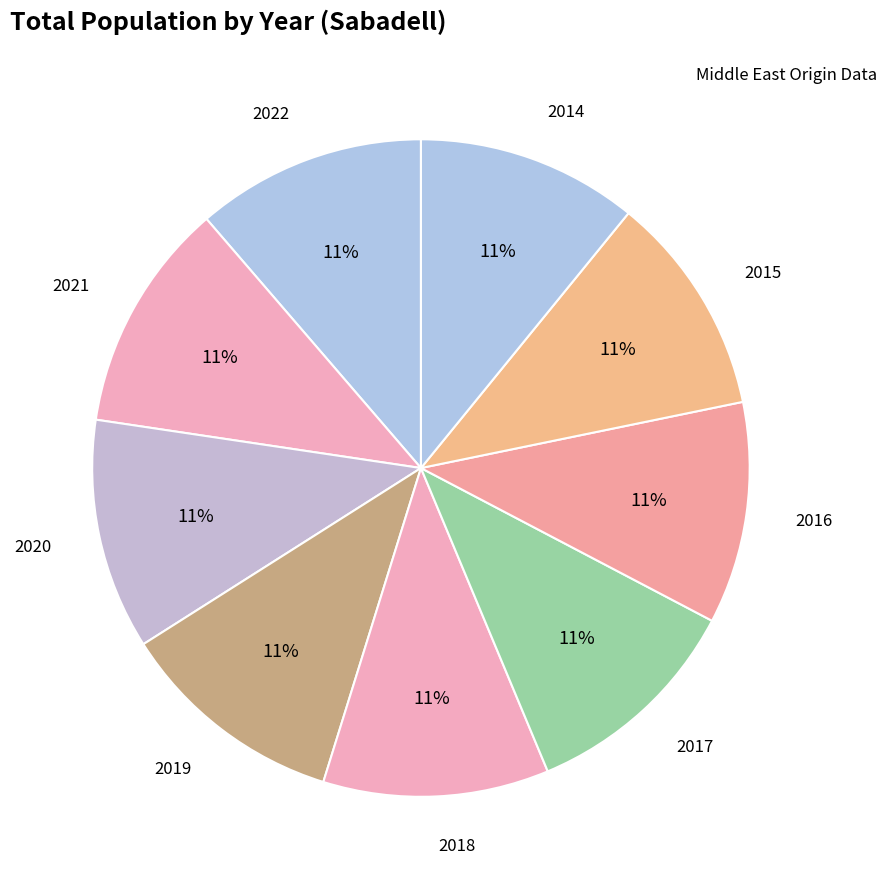

Is 2015 the majority of the pie?

No